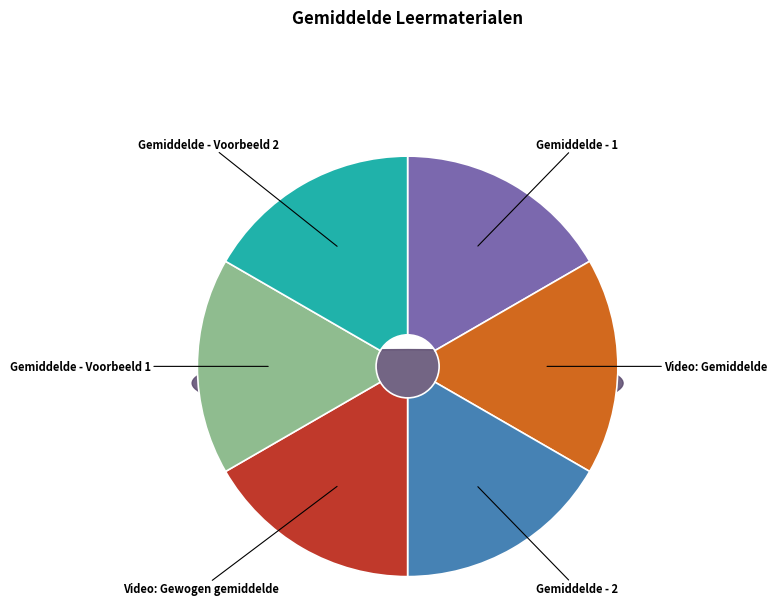

How much of the chart is everything except Gemiddelde - 1?

83.3%